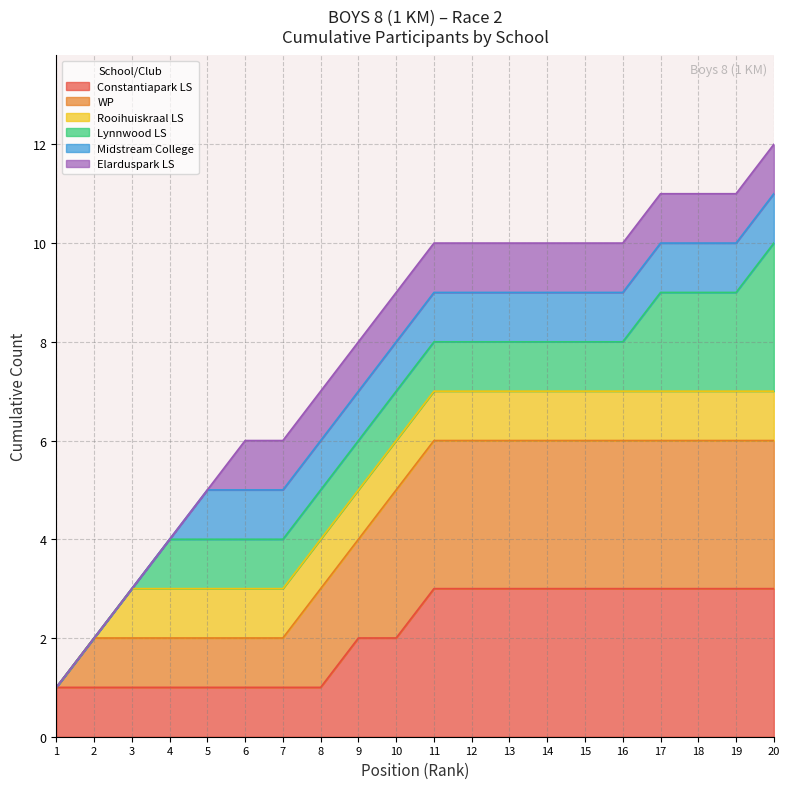

List the labels in order of value, smallest first.

1, 2, 3, 4, 5, 6, 7, 8, 9, 10, 11, 12, 13, 14, 15, 16, 17, 18, 19, 20